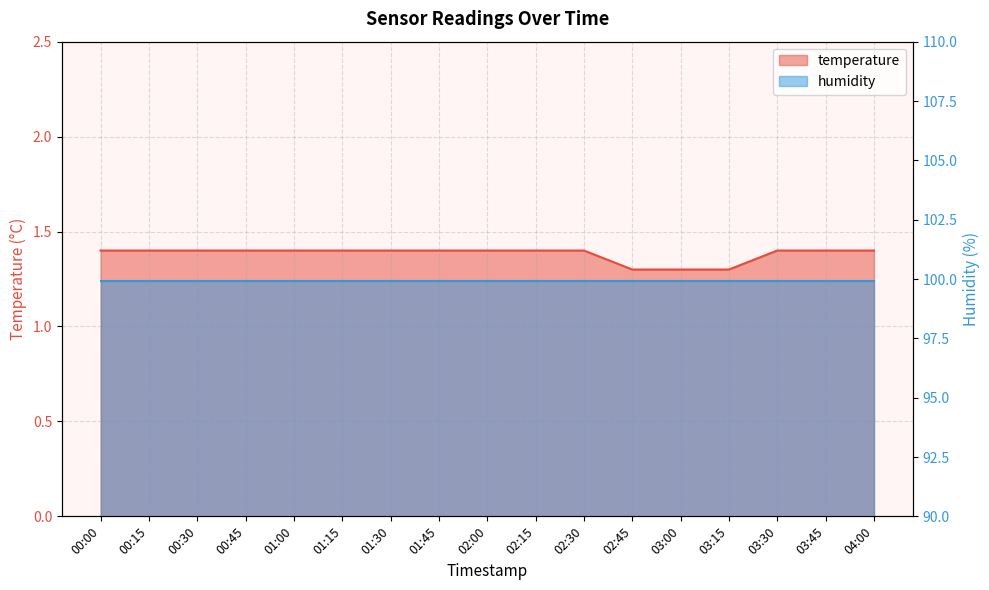

What is the minimum value shown in the chart?

1.3